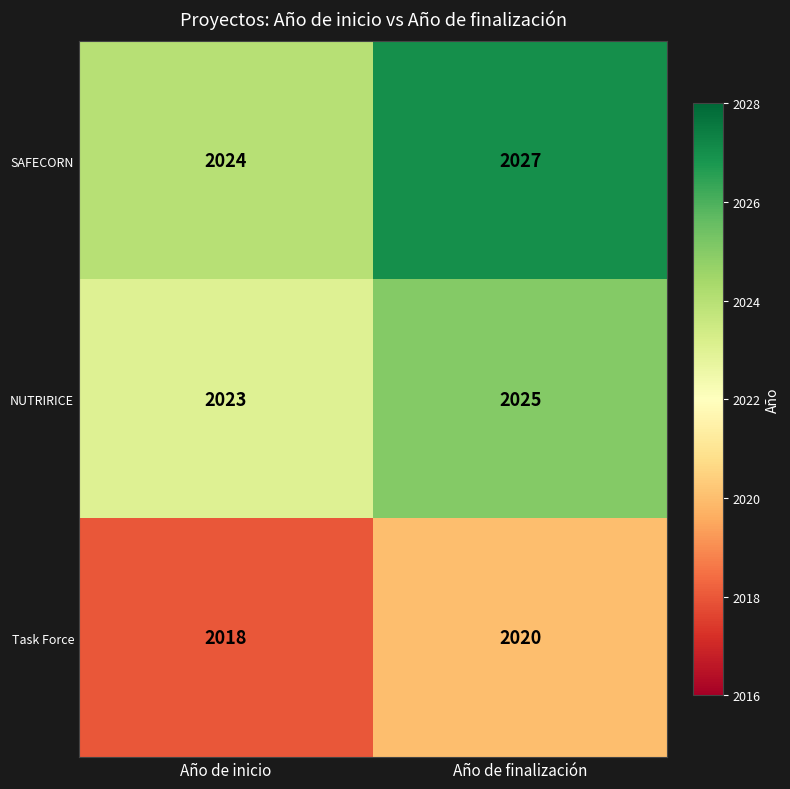

How many series are shown in this chart?

3